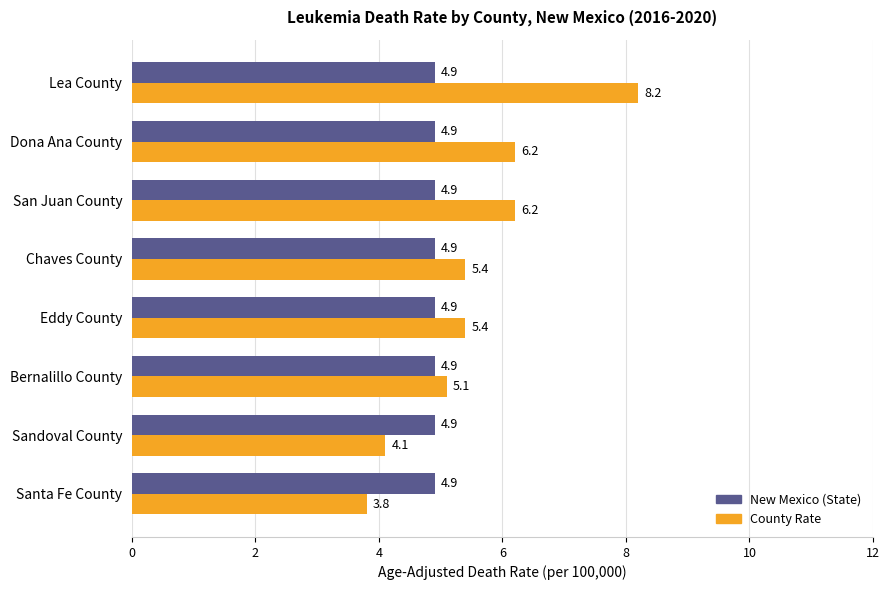

The value of New Mexico (State) at San Juan County is 6.8. True or false?

False